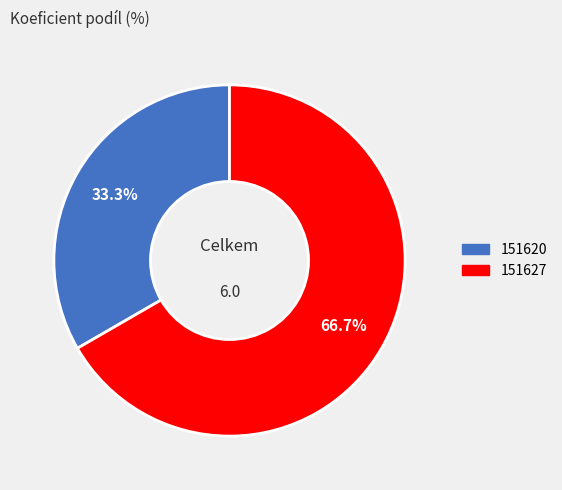

Between 151620 and 151627, which is larger?

151627